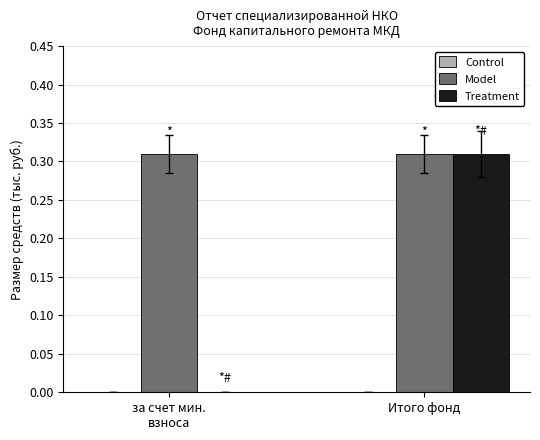

At which category is the sum across all series the highest?

Итого фонд